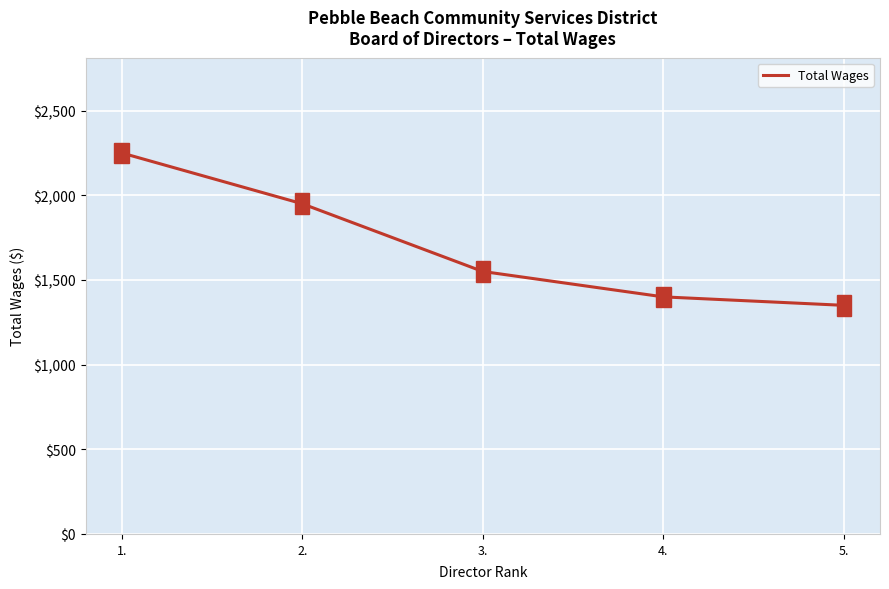

Approximately how many times larger is the value at 2. compared to 5.?

1.4